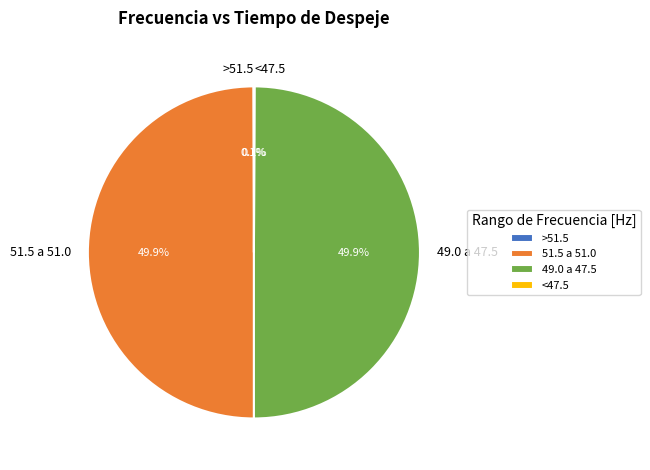

To the nearest percent, what portion does 49.0 a 47.5 represent?

50%